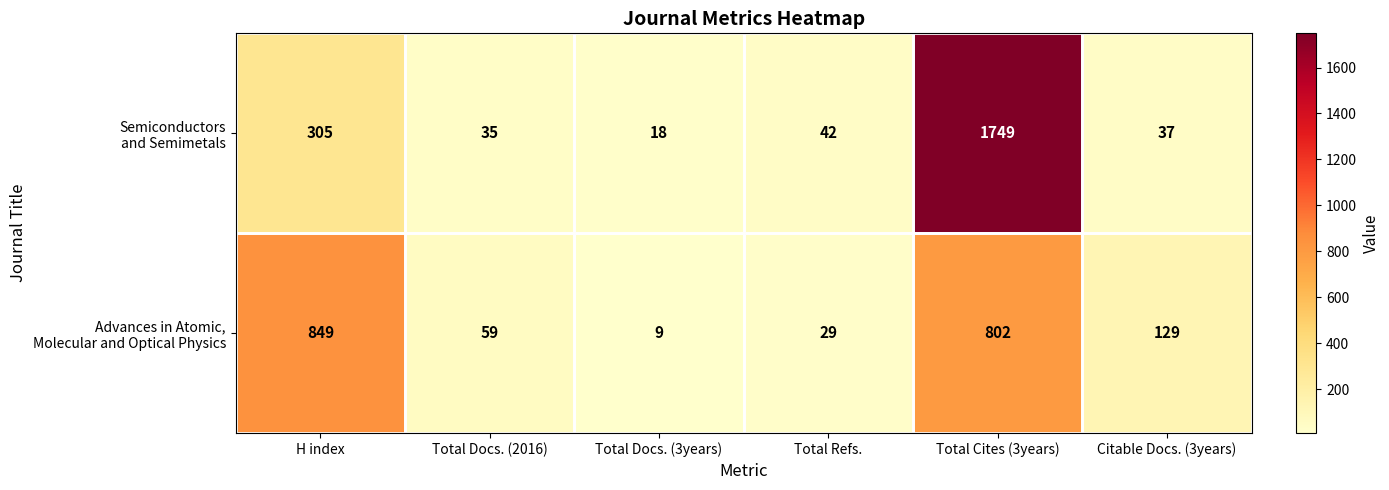

Which category has the highest value across all series?

Total Cites (3years)